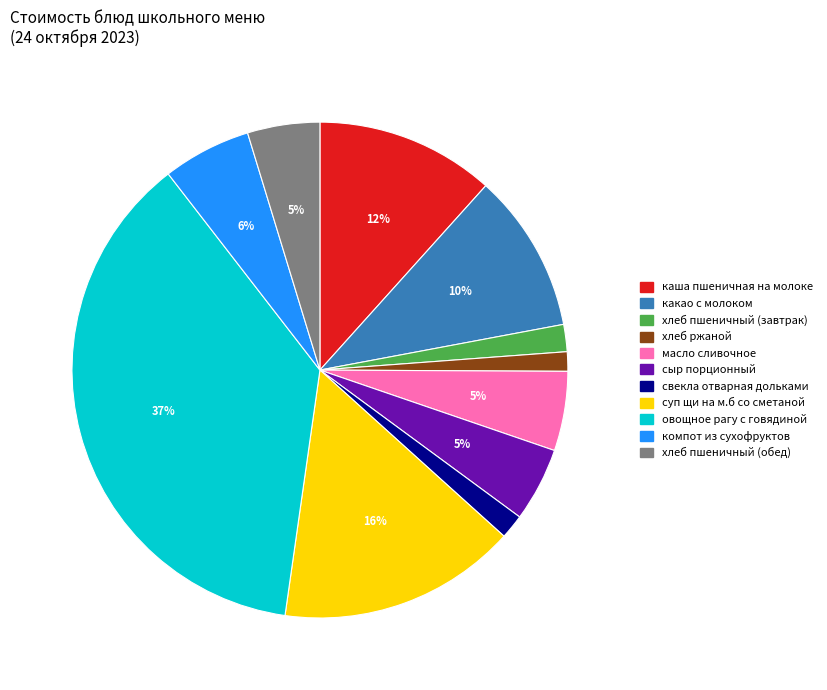

Which slice is the largest?

овощное рагу с говядиной